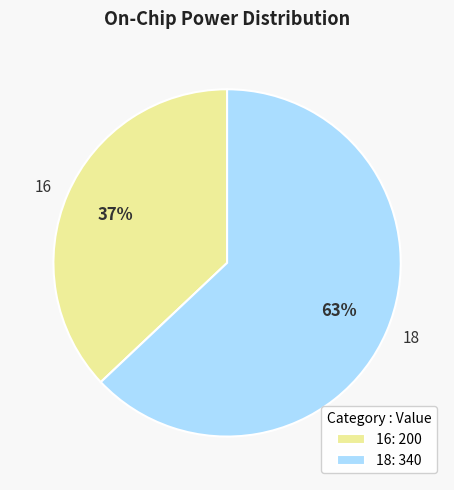

What is the ratio of the value at 16 to the value at 18?

0.6